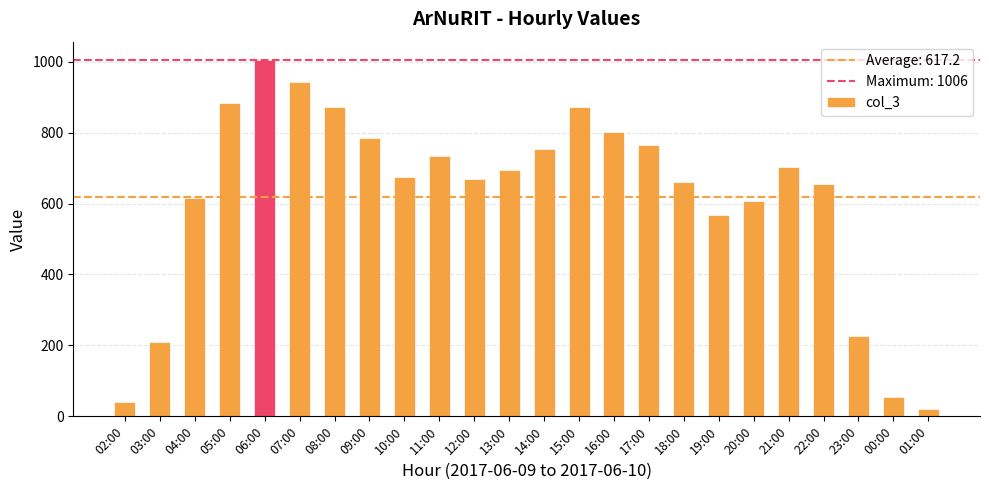

Is it true that the value at 06:00 is 425?

False